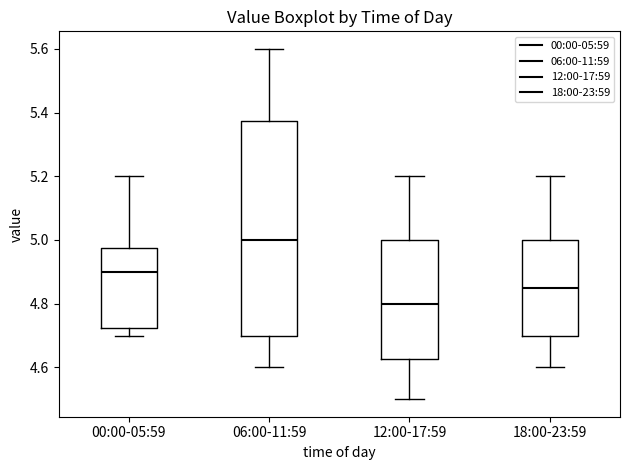

Comparing the boxes themselves (not the whiskers), which one is the tallest?

06:00-11:59